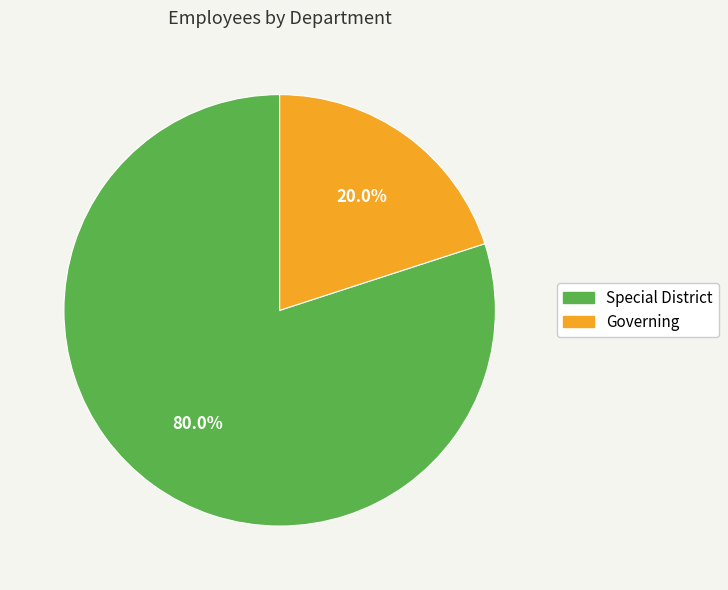

Which category has the biggest portion of the pie?

Special District